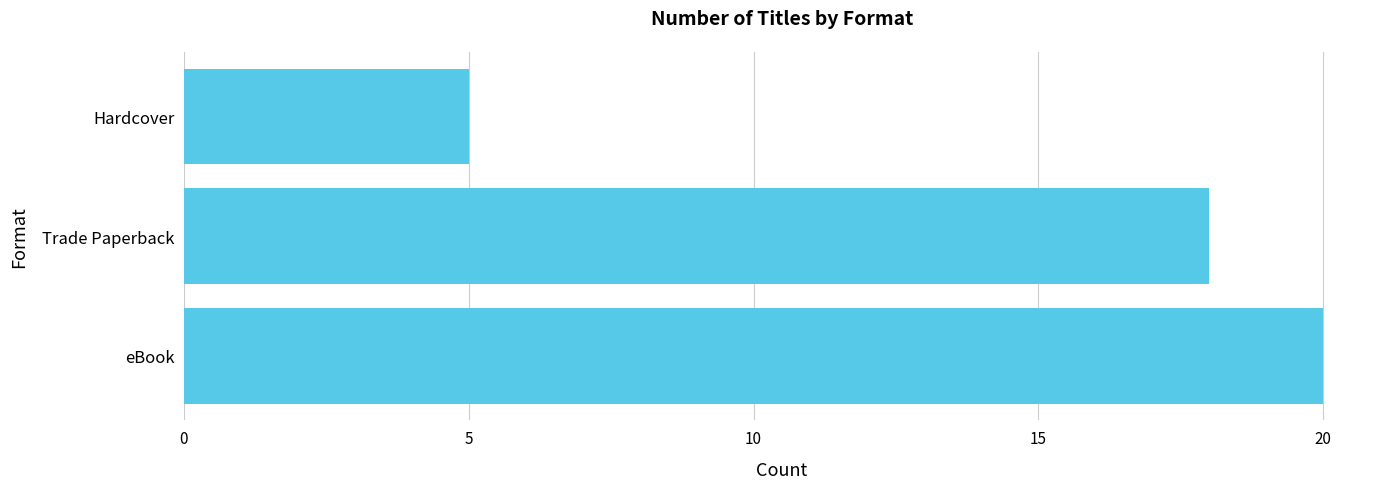

How many values are below 18?

1